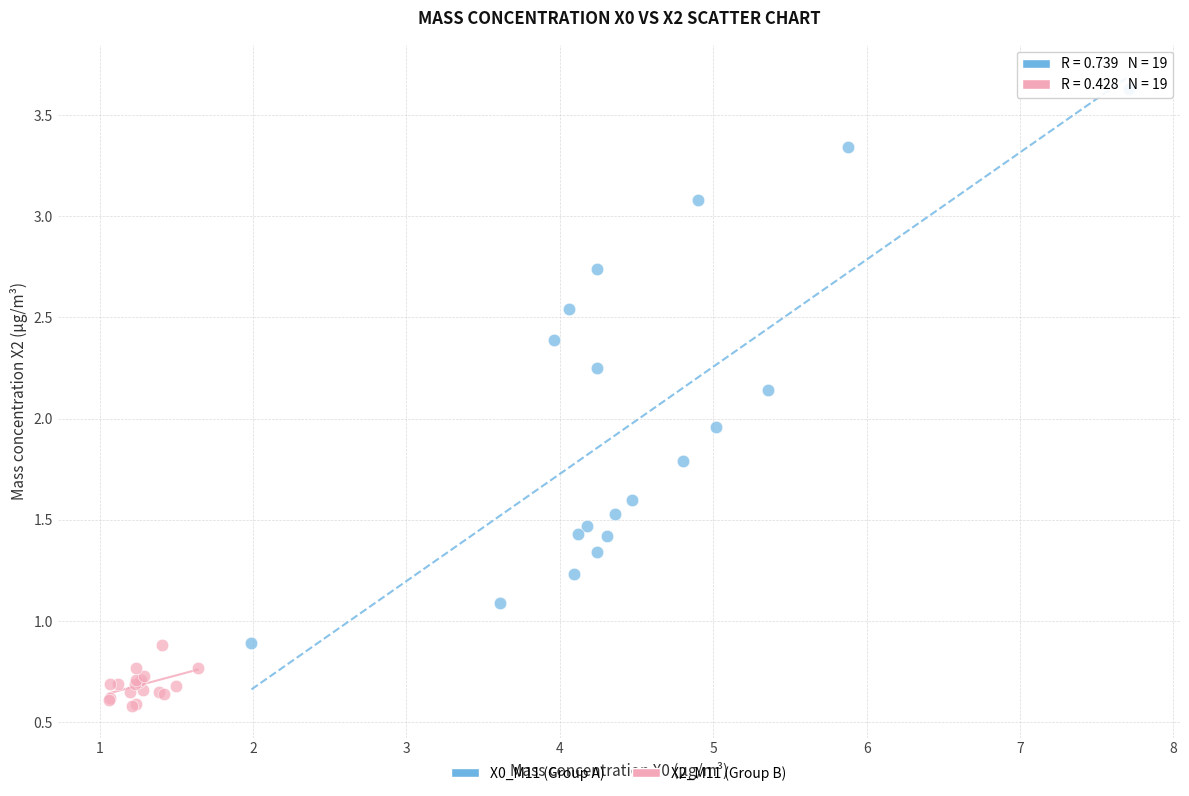

Which series contains the highest Y value?

X0_M11 (Group A)